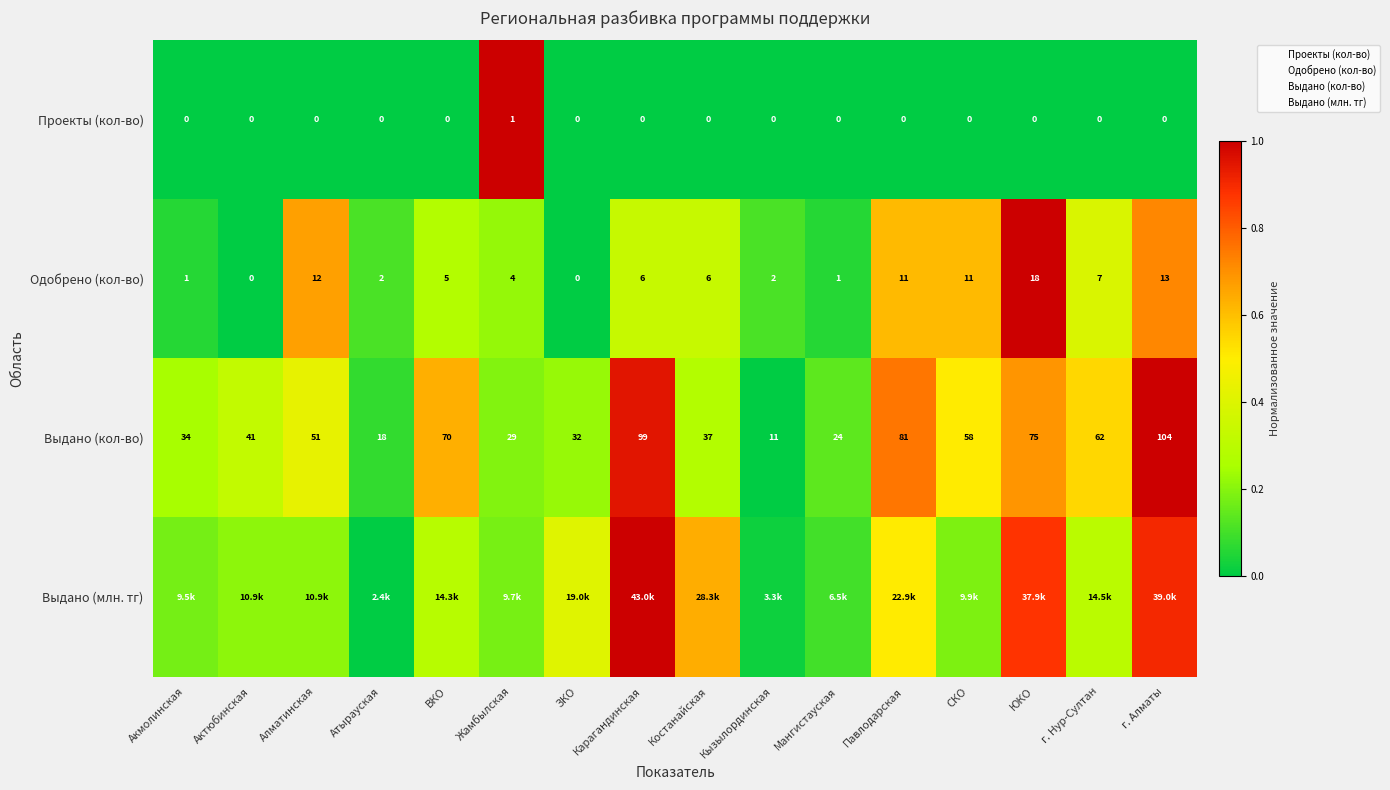

Rank the categories by Одобрено (кол-во) value from highest to lowest.

ЮКО, г. Алматы, Алматинская, Павлодарская, СКО, г. Нур-Султан, Карагандинская, Костанайская, ВКО, Жамбылская, Атырауская, Кызылординская, Акмолинская, Мангистауская, Актюбинская, ЗКО